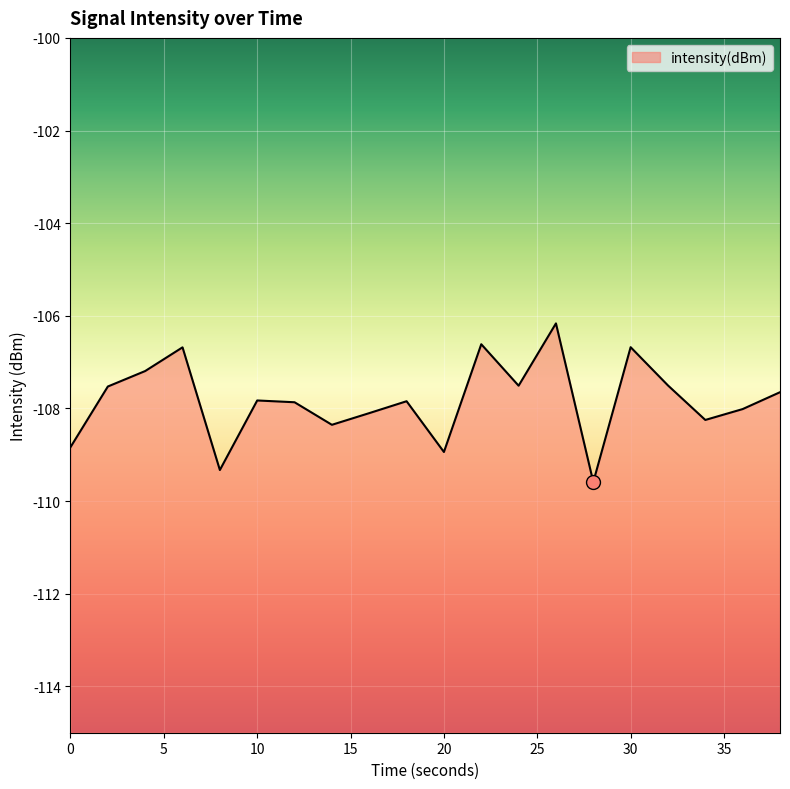

What is the greatest value displayed?

-106.2